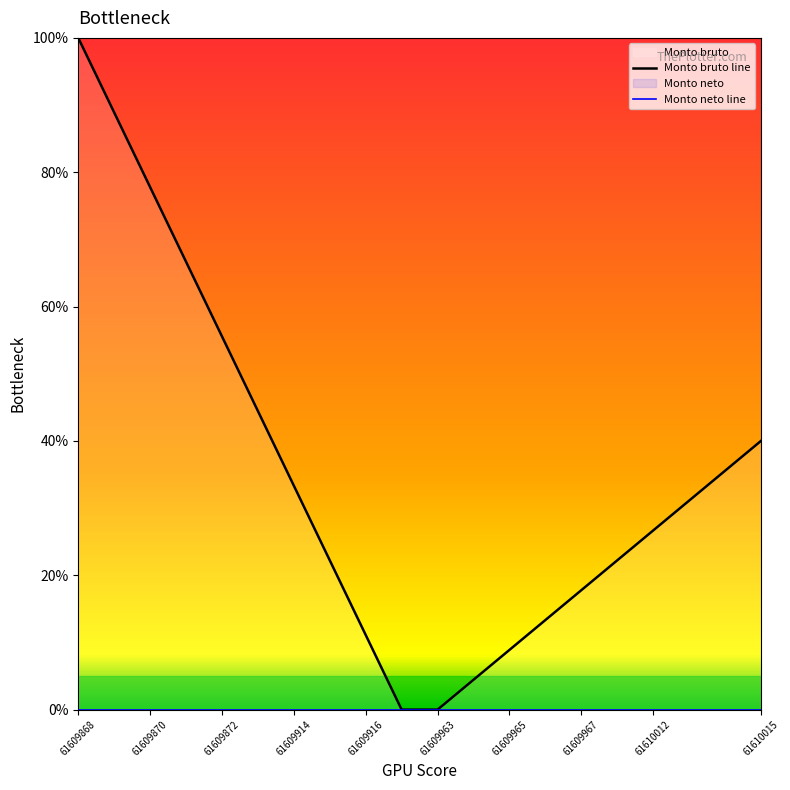

What is the maximum value shown in the chart?

100.0